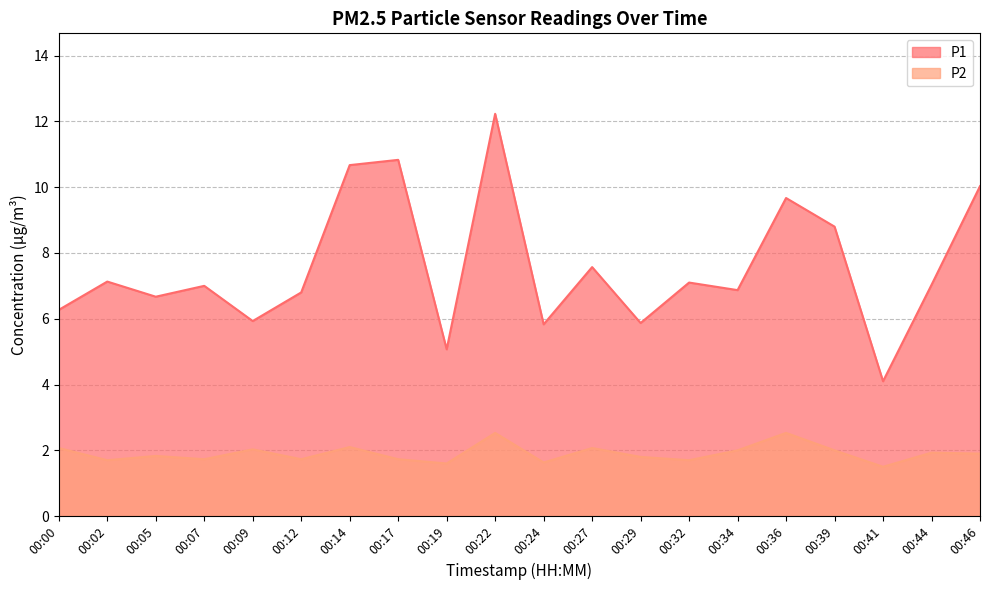

How many lines are shown in the chart?

2